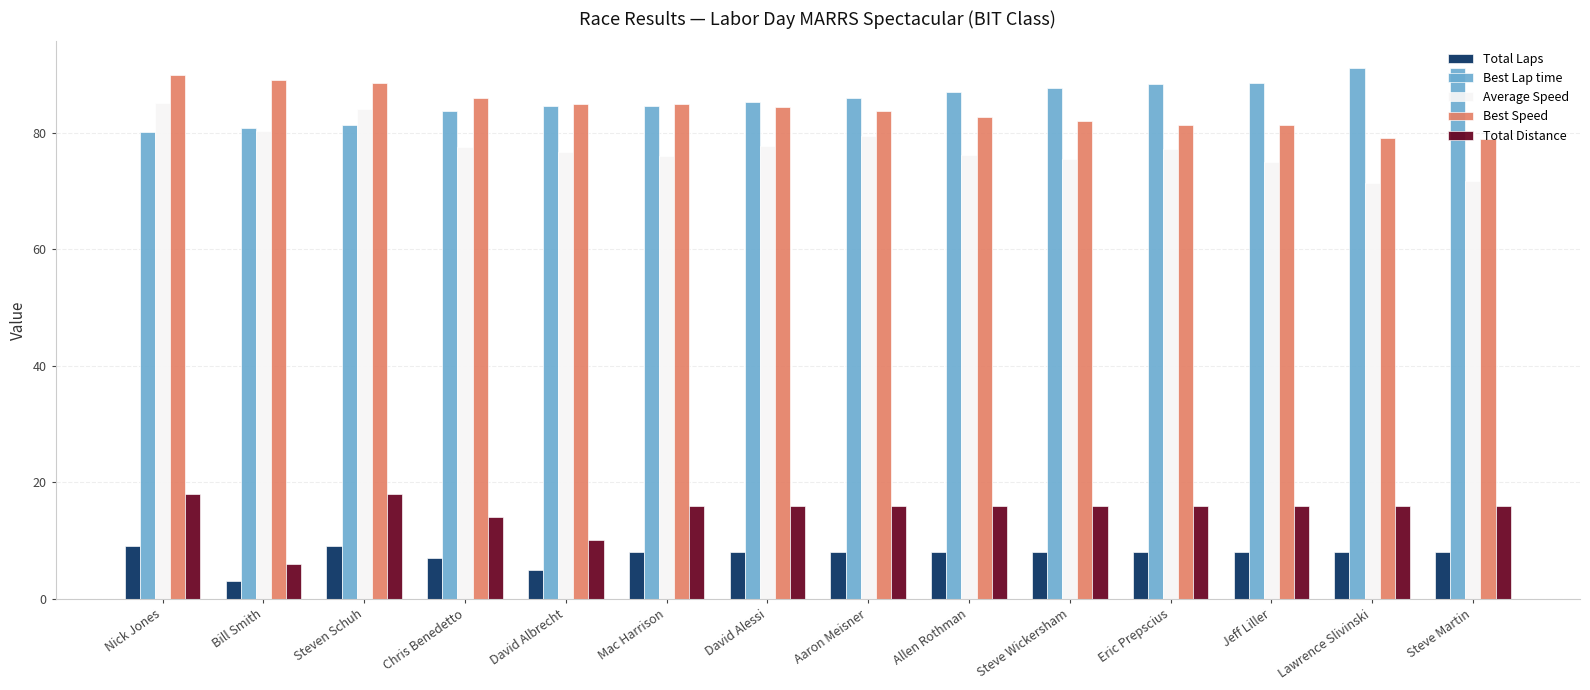

What is the average value of the Average Speed series?

77.5